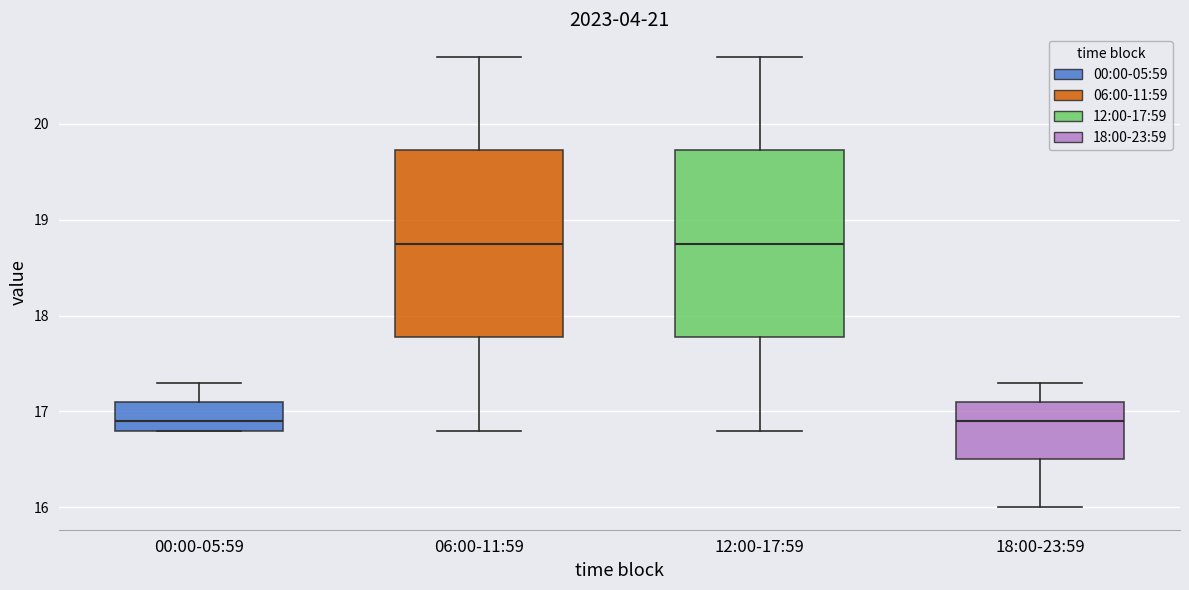

Where does the upper whisker of the box for 06:00-11:59 end on the y-axis? The values are not printed on the chart, so give them approximately, as read against the axis.

20.7